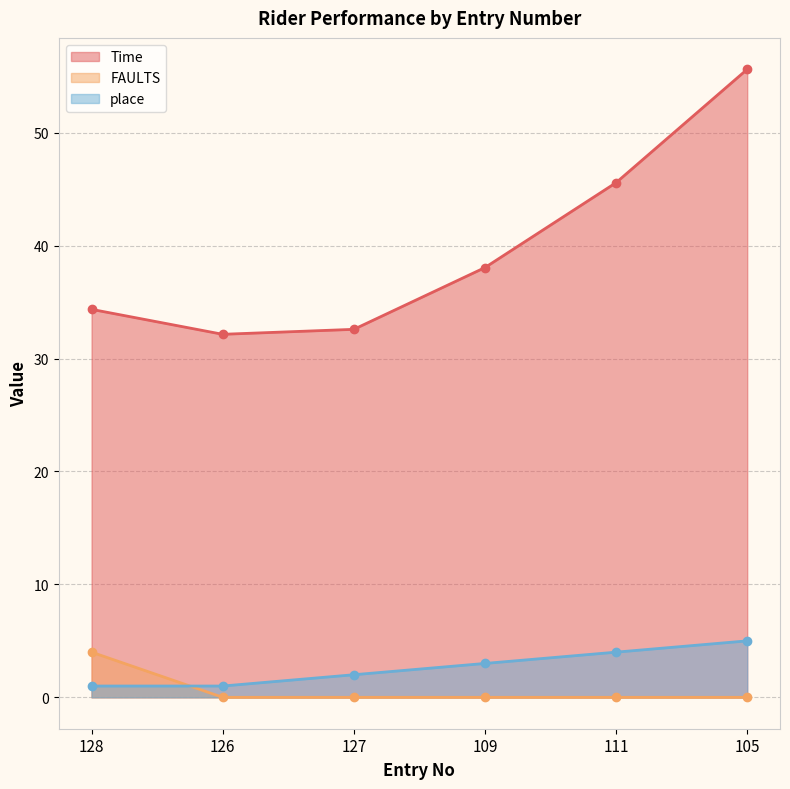

Which category has the highest value across all series?

105